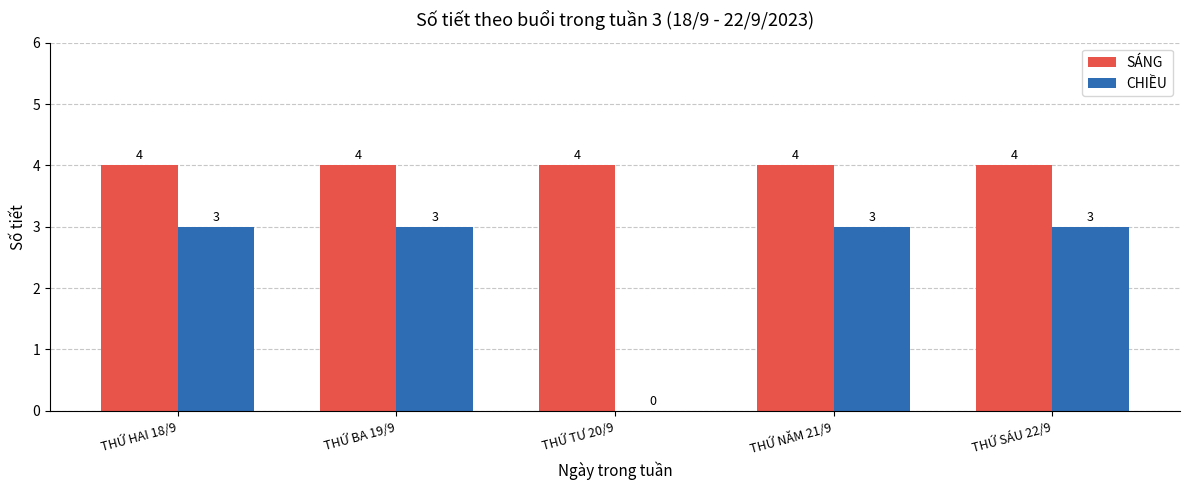

Where is CHIỀU nearest to the value 1?

THỨ TƯ 20/9